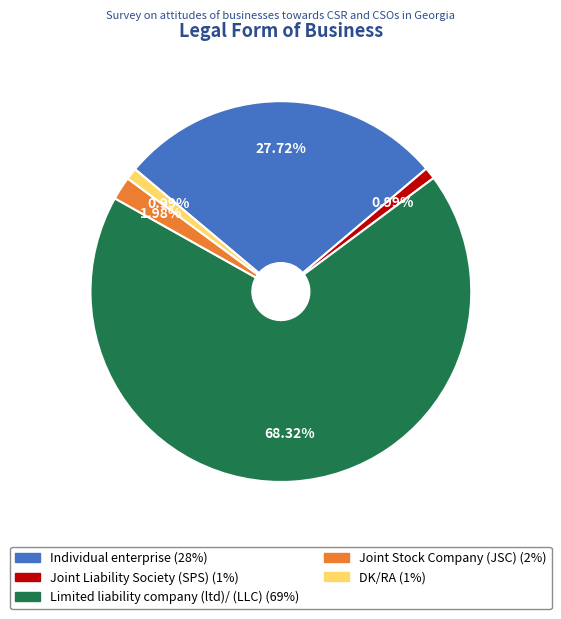

Is it true that DK/RA is 10% of the pie?

False